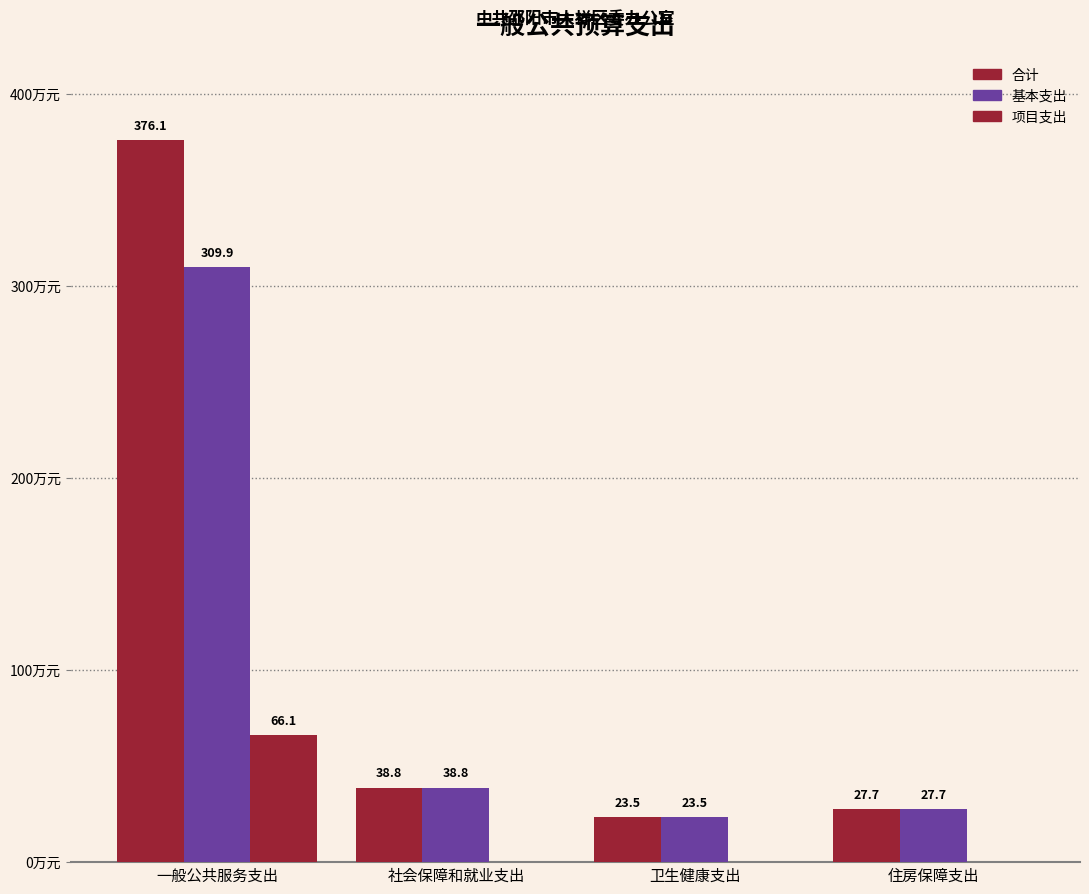

Rank the series by their maximum value, from lowest to highest.

项目支出, 基本支出, 合计